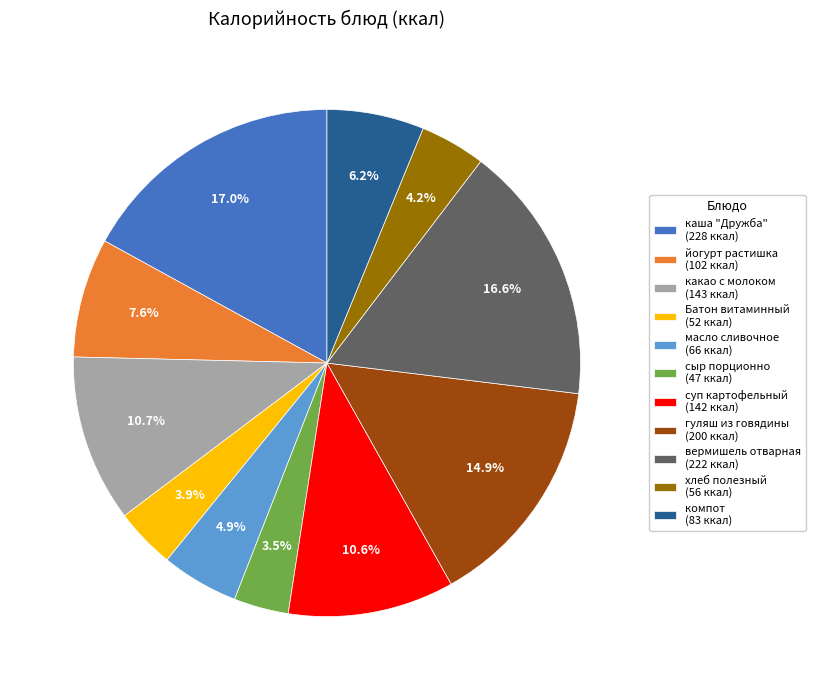

Which has a higher value, хлеб полезный (56 ккал) or вермишель отварная (222 ккал)?

вермишель отварная (222 ккал)